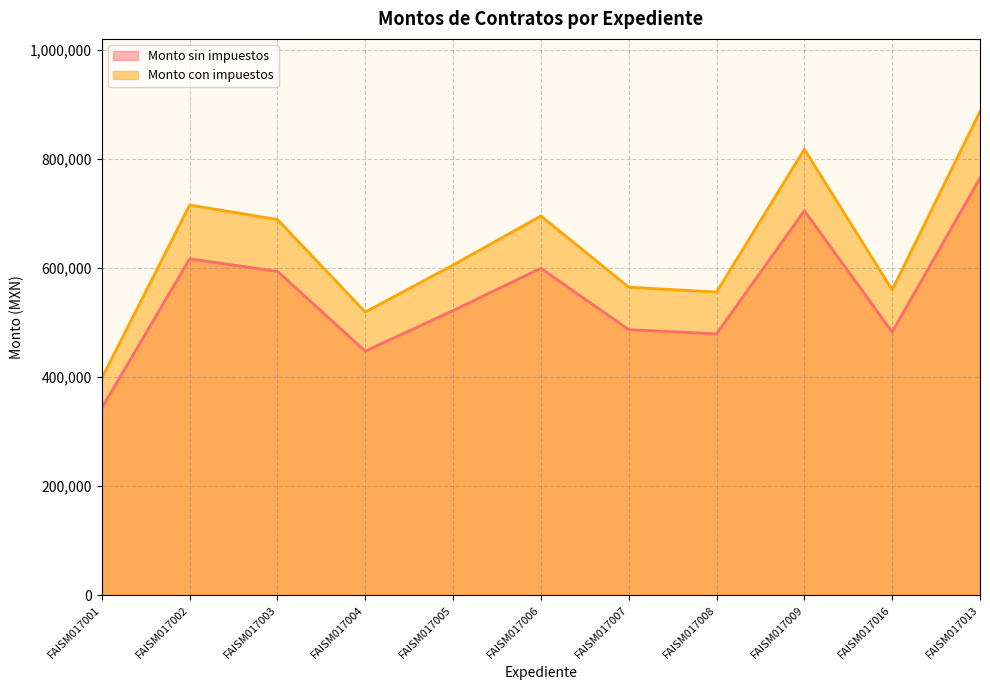

What value does the Monto con impuestos series have at FAISM017009?

818170.0